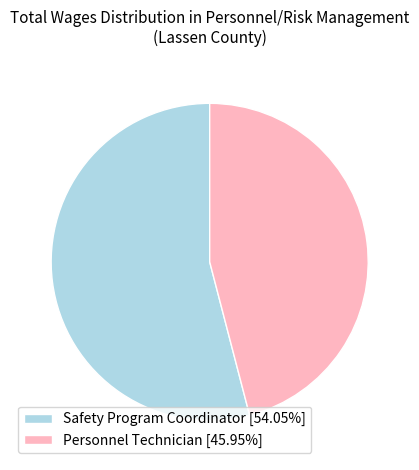

Does Safety Program Coordinator [54.05%] account for over 50% of the chart?

Yes